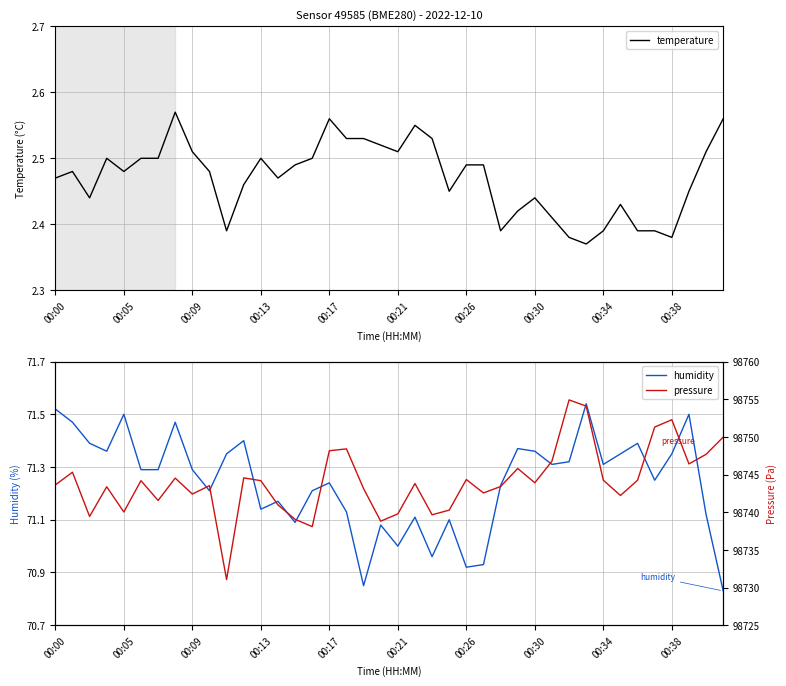

What is the minimum value for pressure?

98731.1